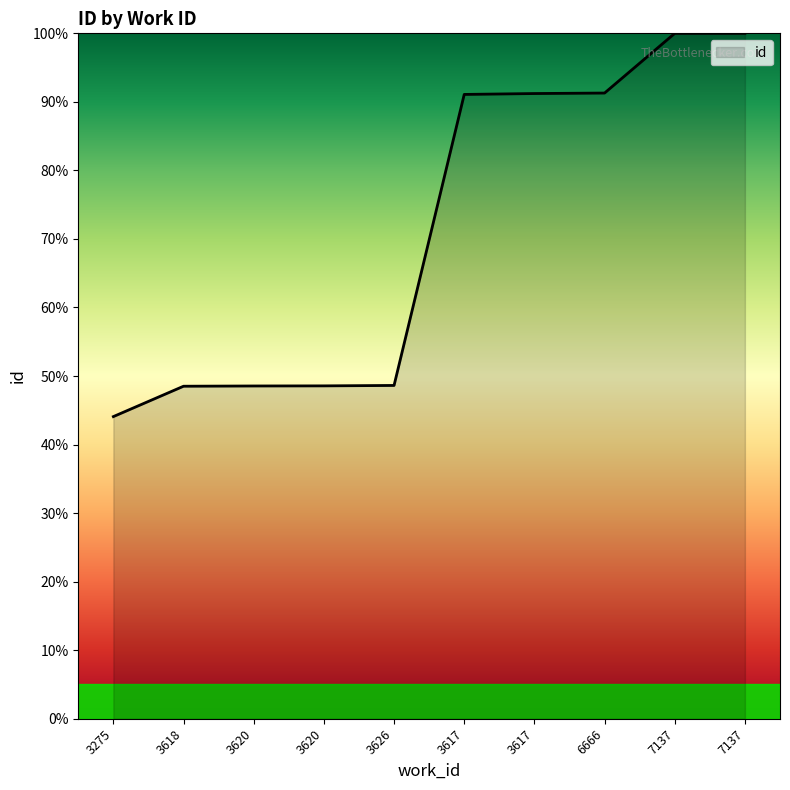

Reading left to right, extract all data points from this chart.

44.1	48.5	48.5	48.6	48.6	91.1	91.2	91.3	100.0	100.0